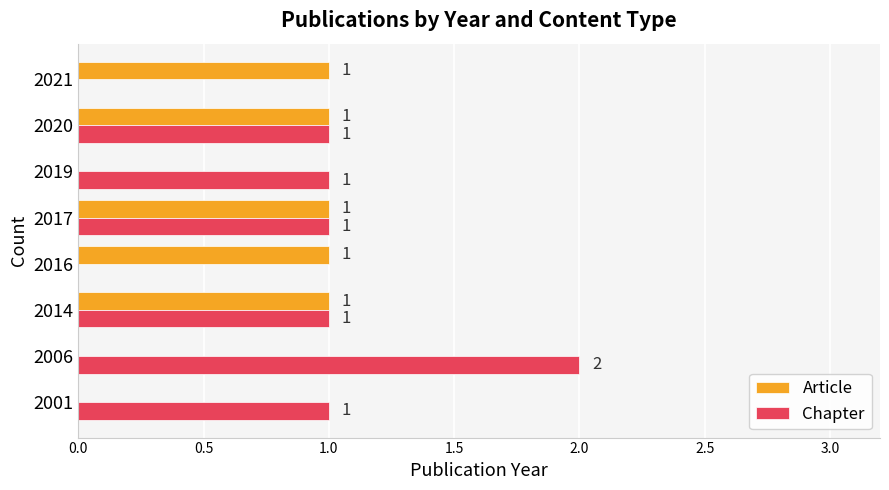

Is the value of Article at 2017 greater than the value of Chapter at 2016?

Yes